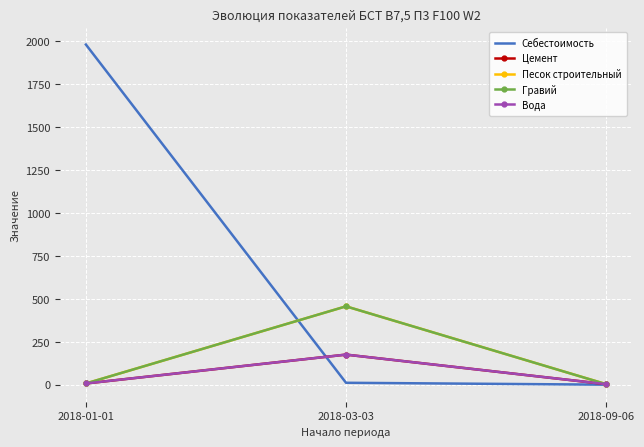

At which label does Гравий first exceed 7?

2018-03-03